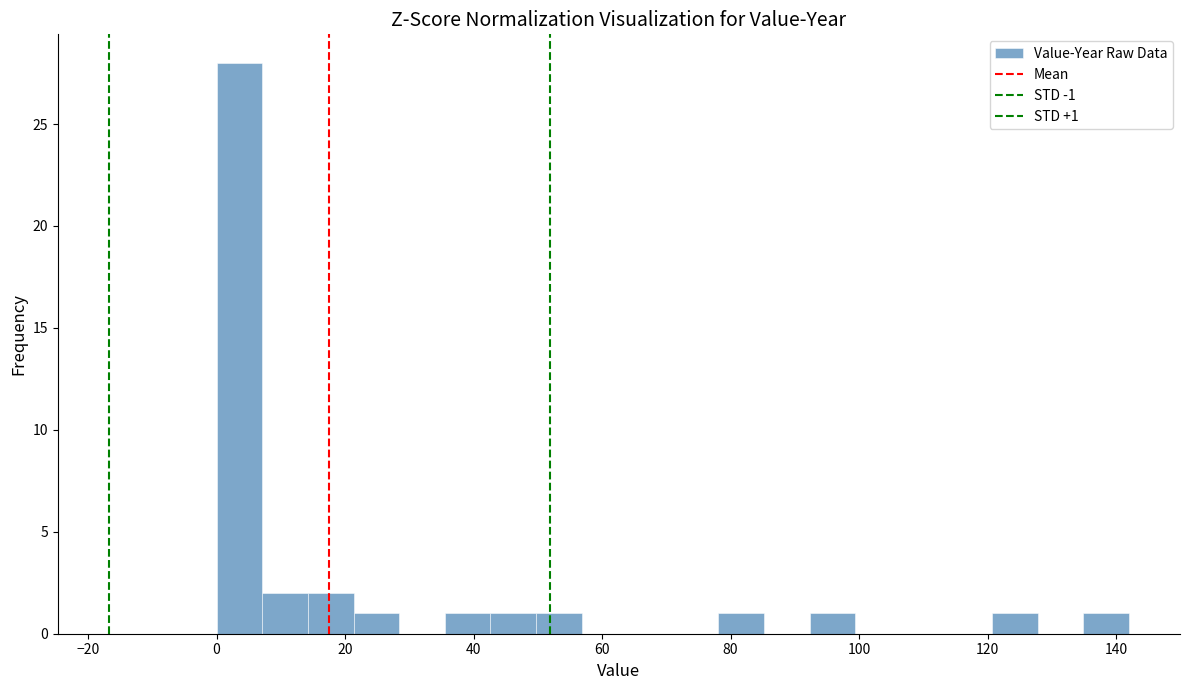

Around what value on the x-axis is the tallest bar? Give the approximate position of its centre, as read against the axis.

4